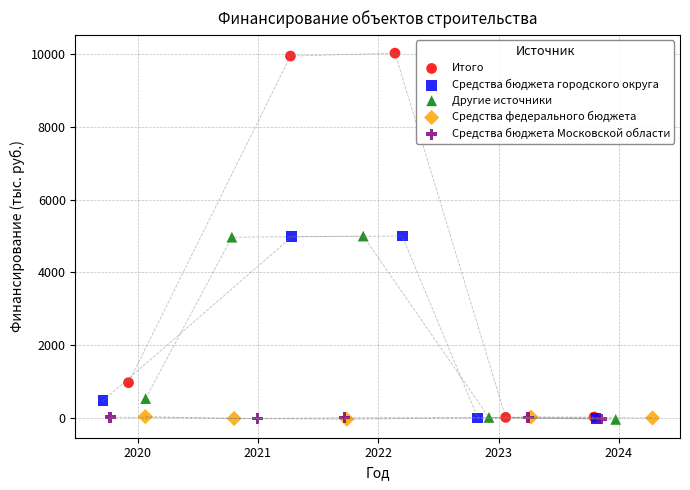

Which series reaches the maximum Y coordinate?

Итого